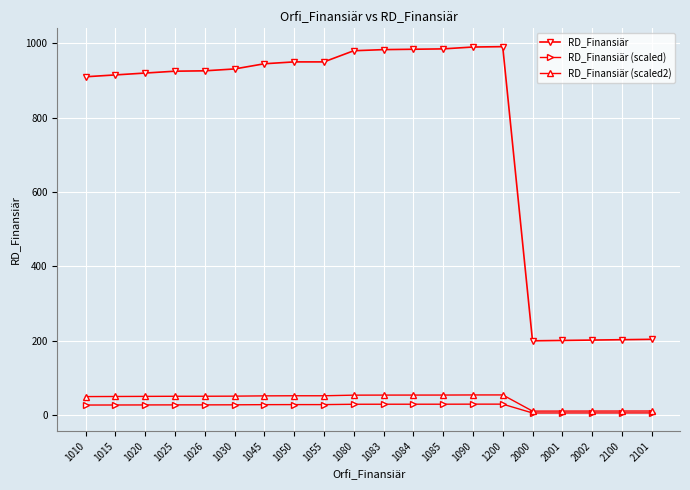

How many distinct data groups are displayed?

3